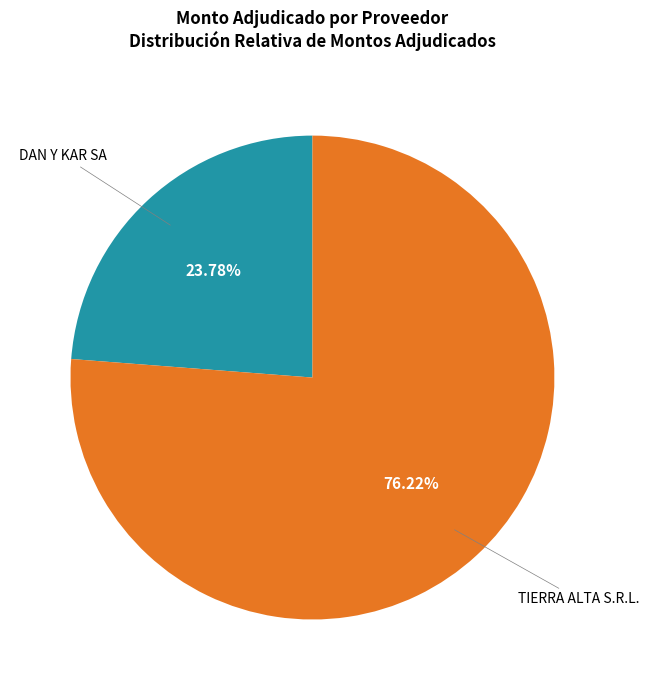

Is there a majority slice in this chart?

Yes